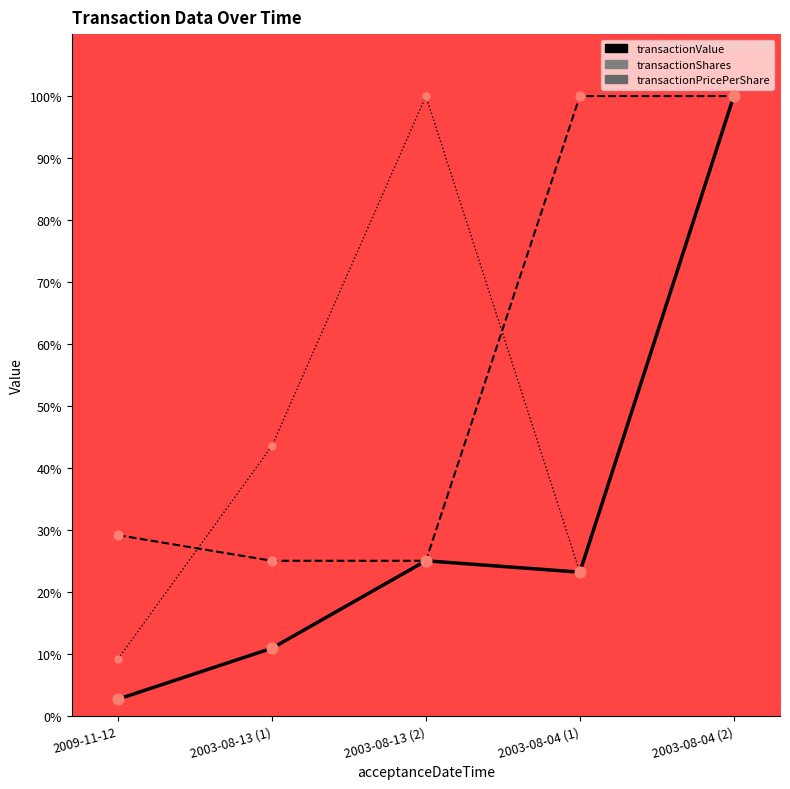

Which series has the largest total across all categories?

transactionShares